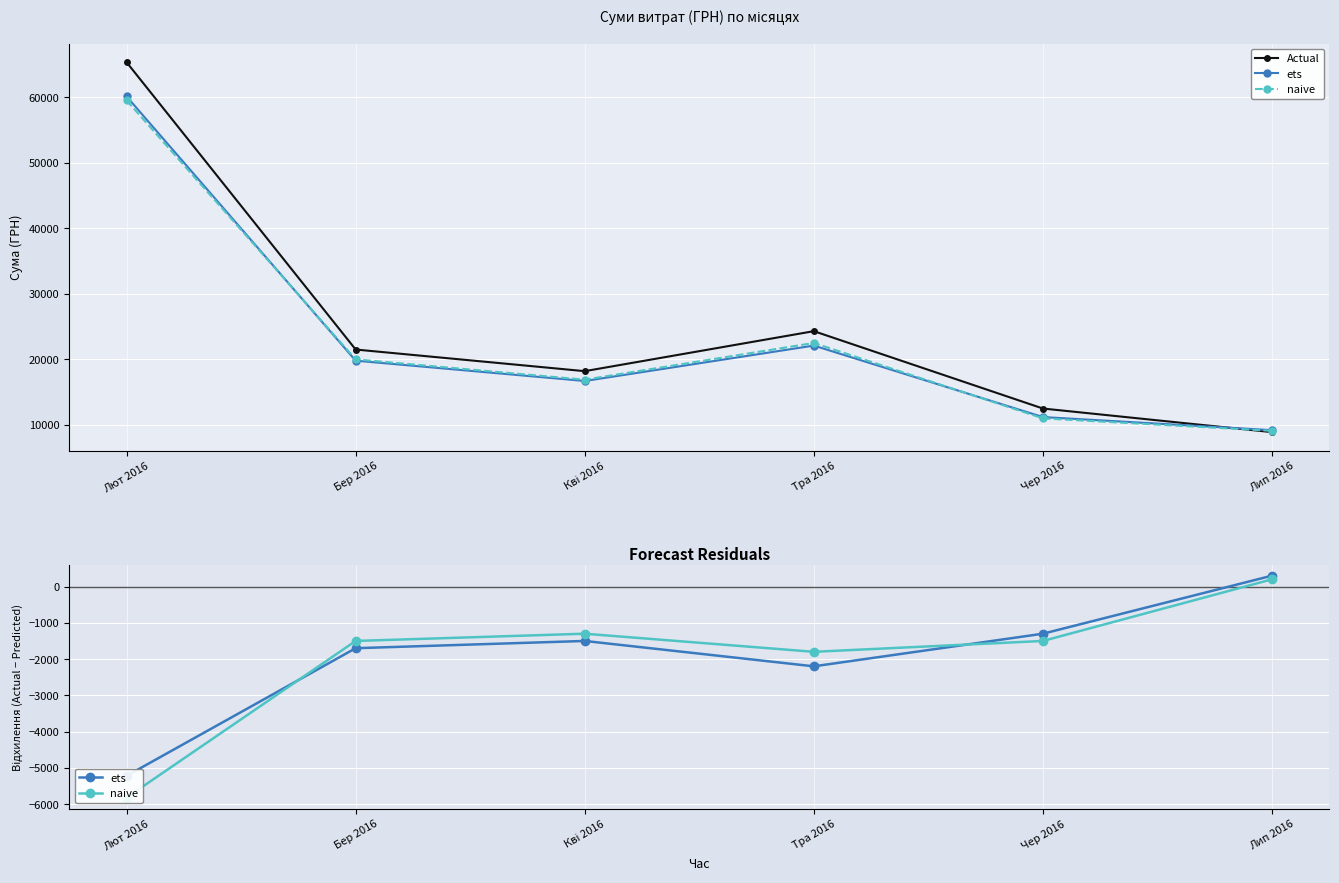

Between Чер 2016 and Кві 2016, which is larger?

Кві 2016